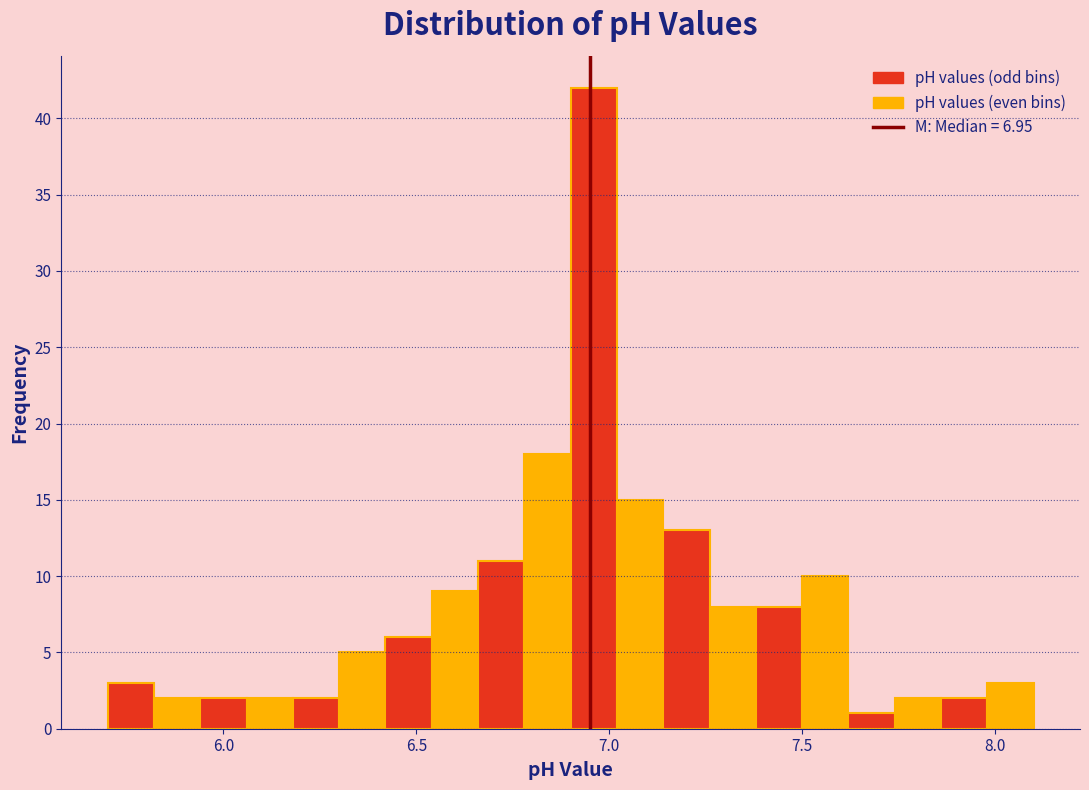

Read against the x-axis, roughly where is the centre of the tallest bar?

6.95